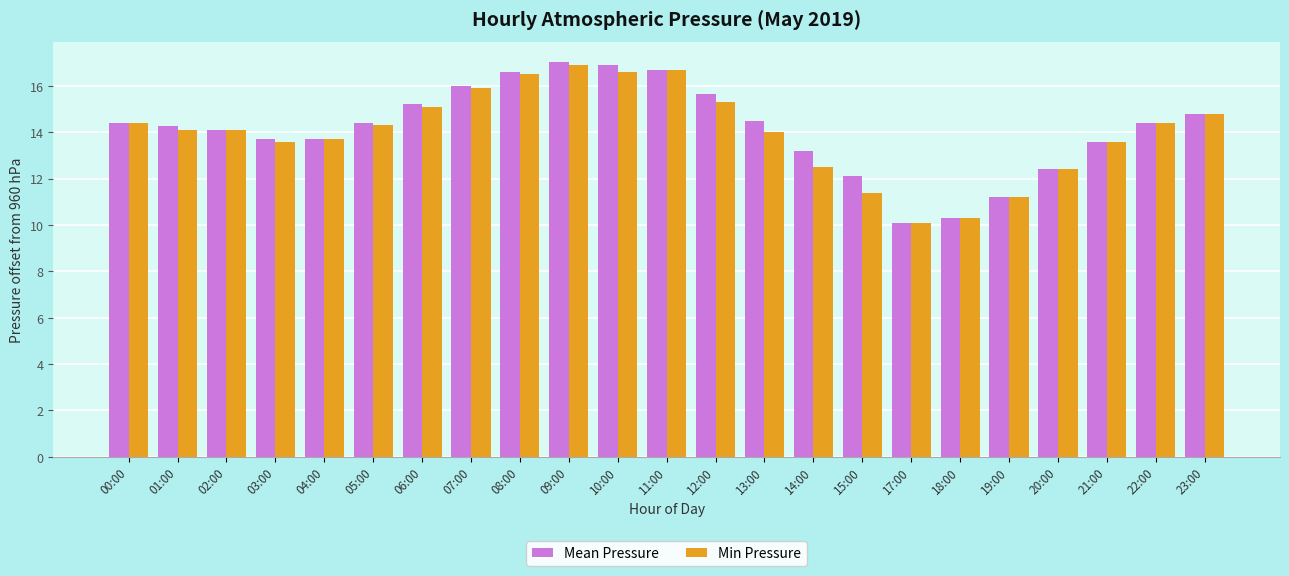

What is the label of the 17th bar from the left?

17:00